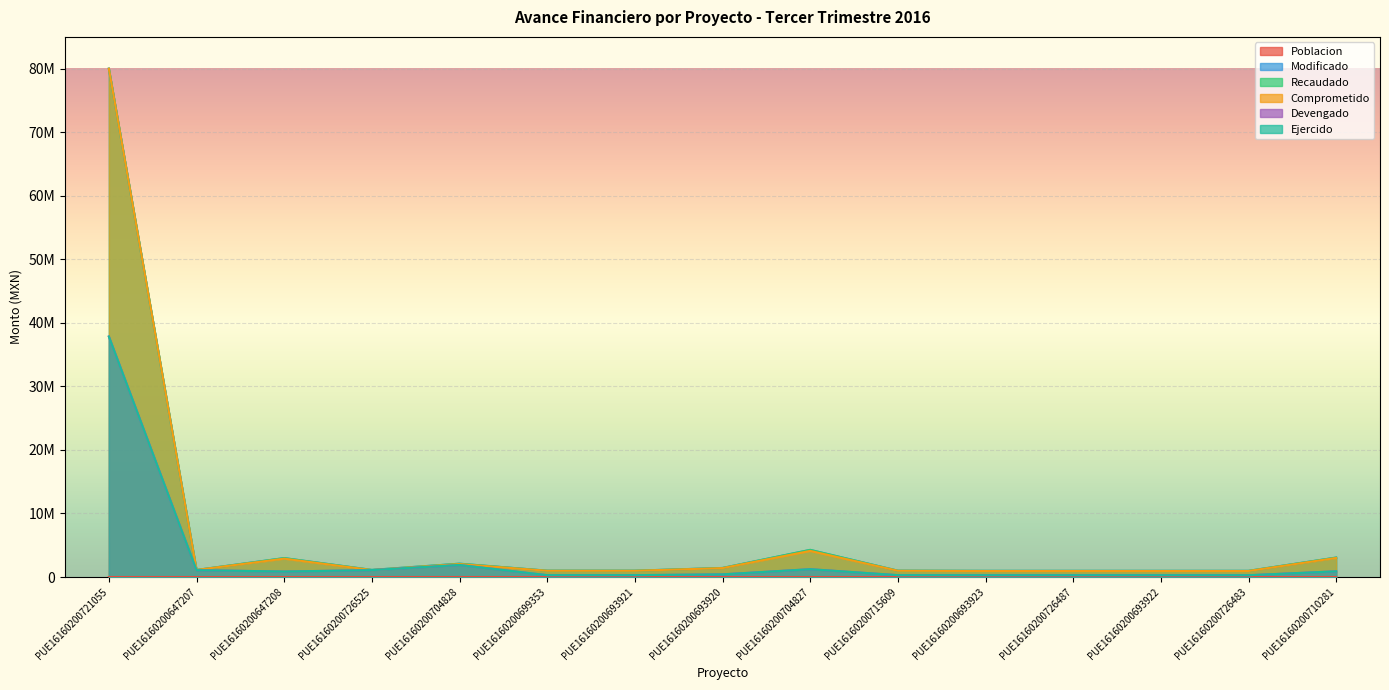

Is the value of Modificado at PUE16160200693922 greater than the value of Comprometido at PUE16160200710281?

No